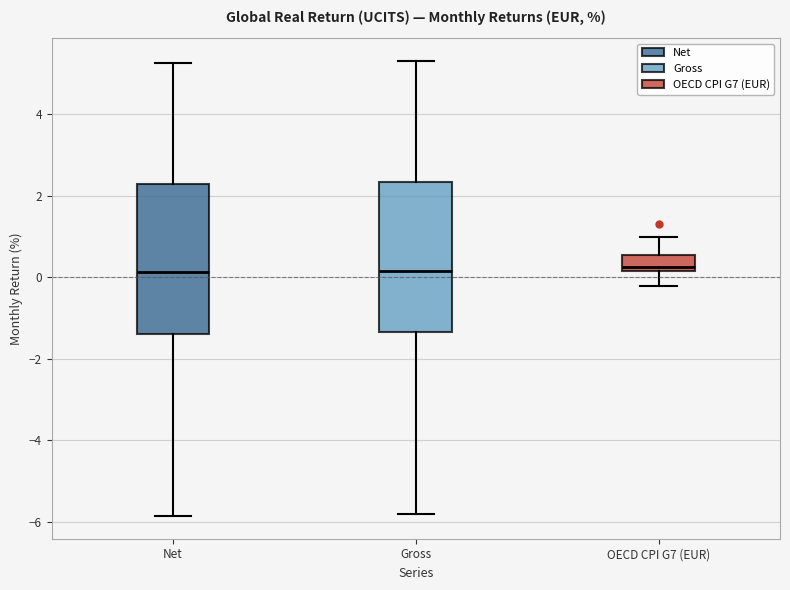

Reading left to right, transcribe this box plot: for each box, give where its median line is, the range the box spans, and where its two whiskers end, as read against the y-axis. The values are not printed on the chart, so give them approximately, as read against the axis.

Net: median 0.2, box -1.4 to 2.2, whiskers -5.8 to 5.2
Gross: median 0.2, box -1.4 to 2.4, whiskers -5.8 to 5.4
OECD CPI G7 (EUR): median 0.2 (just above the box's lower edge), box 0.2 to 0.6, whiskers -0.2 to 1.0